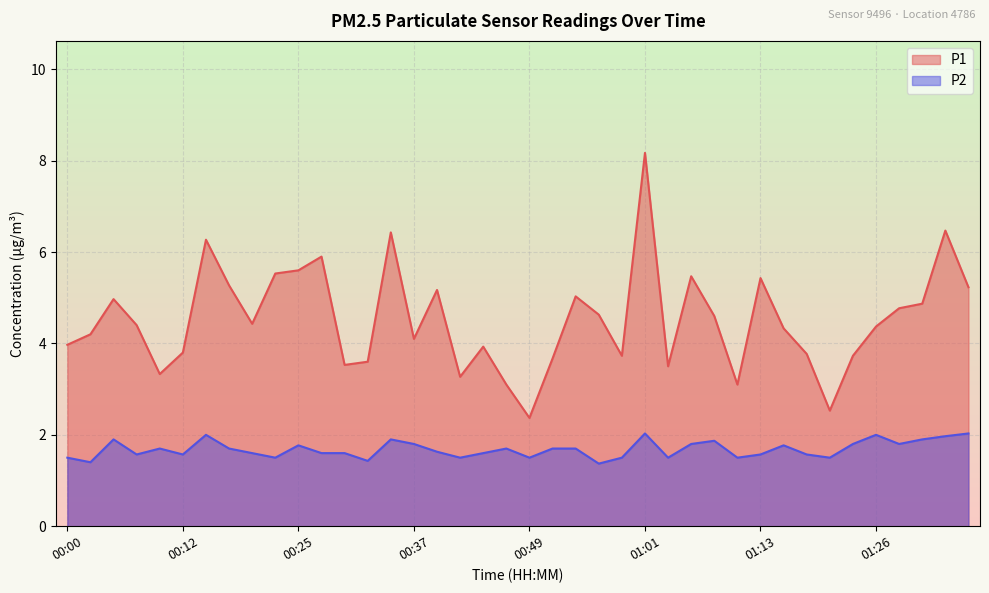

True or false: P1 and P2 cross at least once.

False